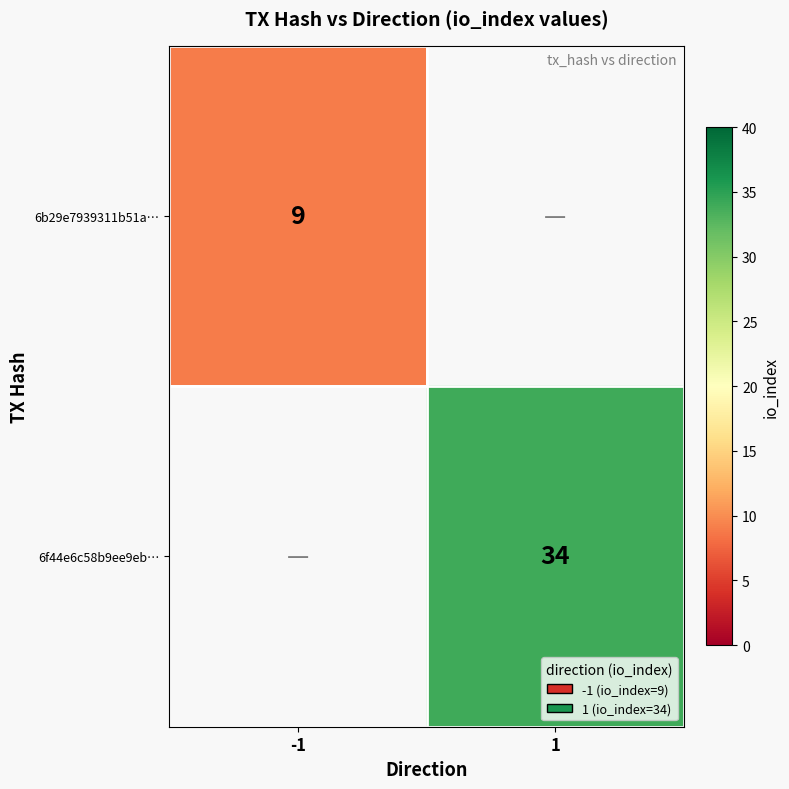

The 6f44e6c58b9ee9eb… series shows 34 at 1. True or false?

True